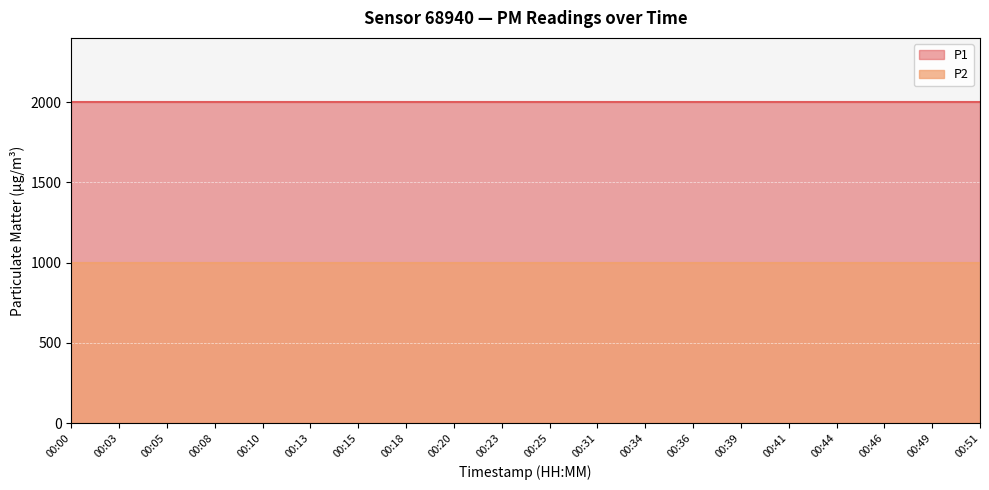

Between 00:00 and 00:20, which is larger?

00:00